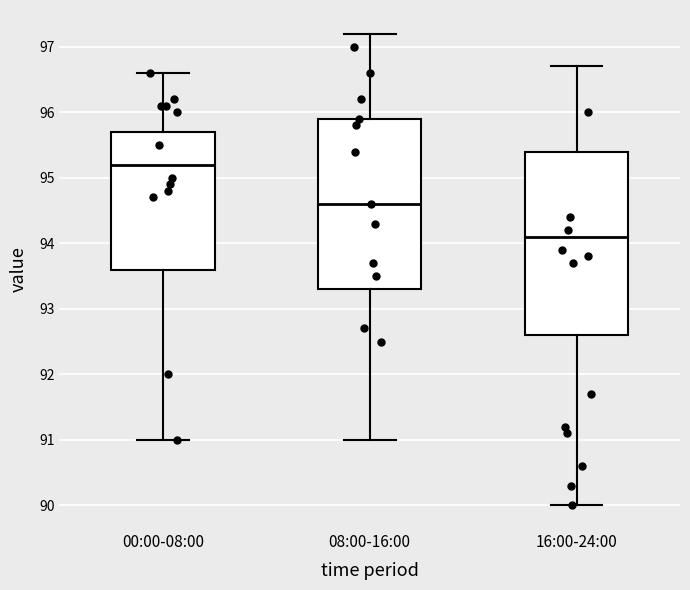

Reading left to right, transcribe this box plot: for each box, give where its median line is, the range the box spans, and where its two whiskers end, as read against the y-axis. The values are not printed on the chart, so give them approximately, as read against the axis.

00:00-08:00: median 95.2, box 93.6 to 95.7, whiskers 91.0 to 96.6
08:00-16:00: median 94.6, box 93.3 to 95.9, whiskers 91.0 to 97.2
16:00-24:00: median 94.1, box 92.6 to 95.4, whiskers 90.0 to 96.7